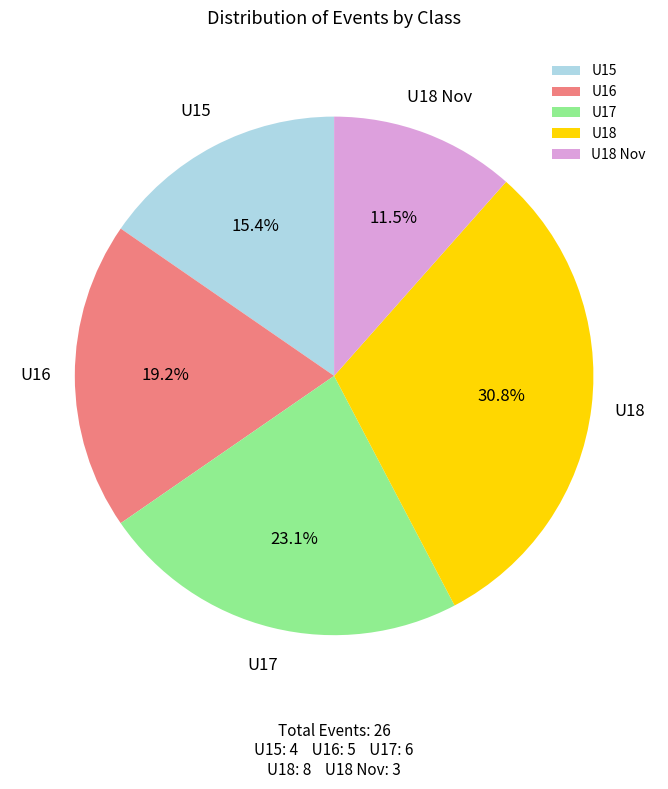

Is the sum of U18 and U17 greater than half?

Yes